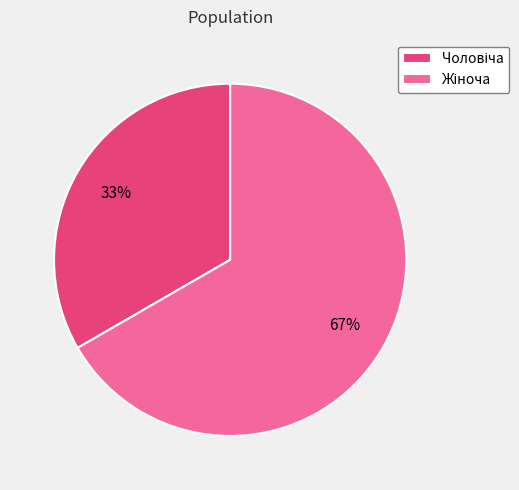

Is there a majority slice in this chart?

Yes